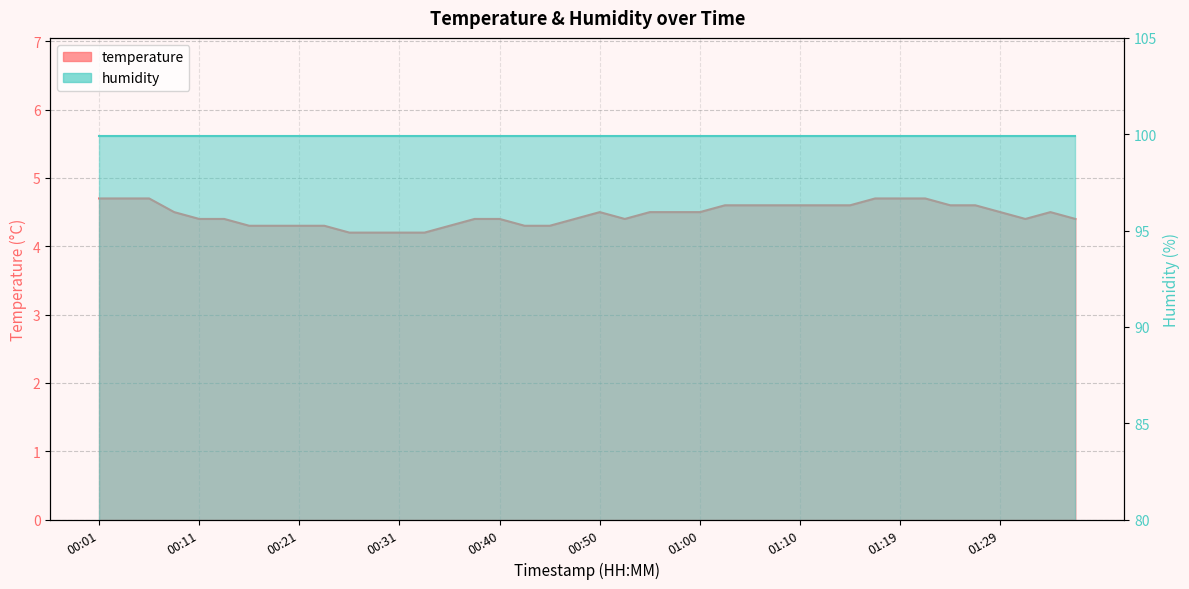

At which category does the chart reach its peak across all series?

00:01